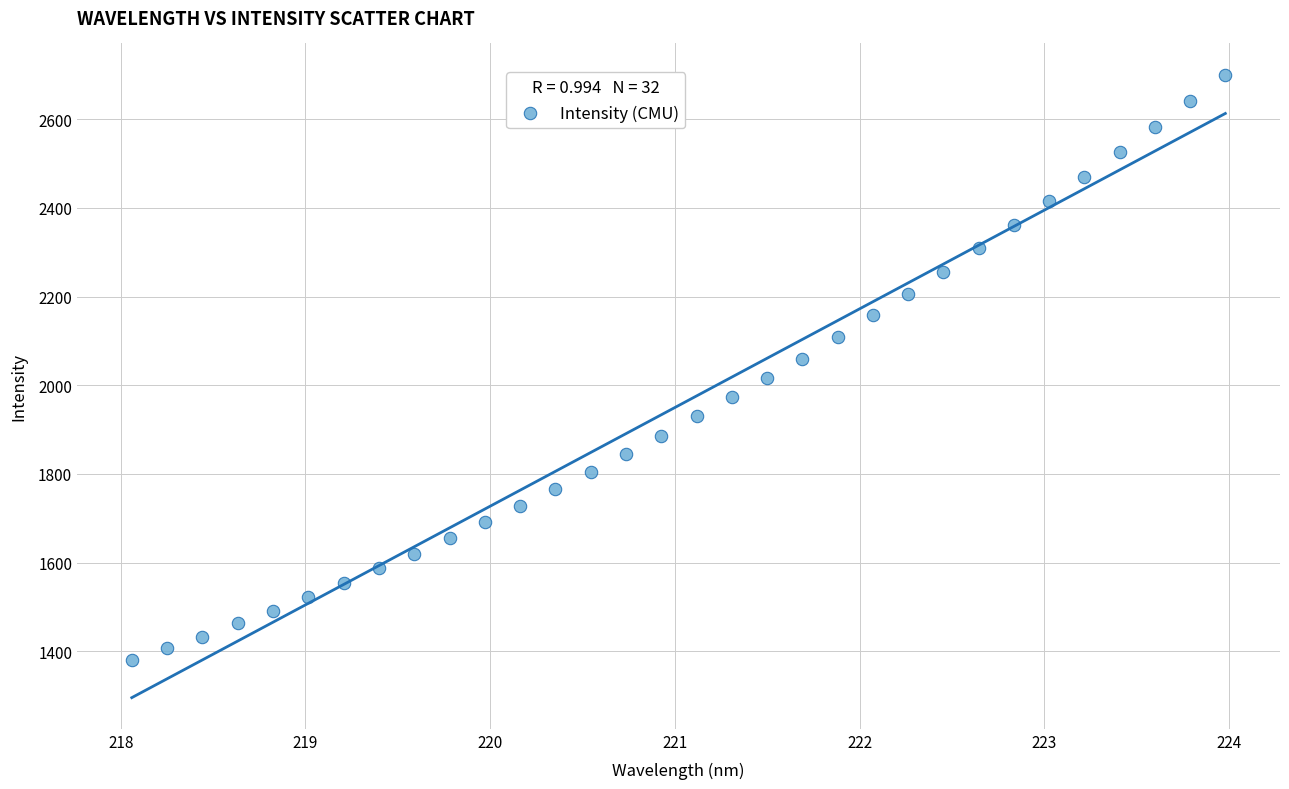

What is the range of Y values (max minus min)?

1320.6